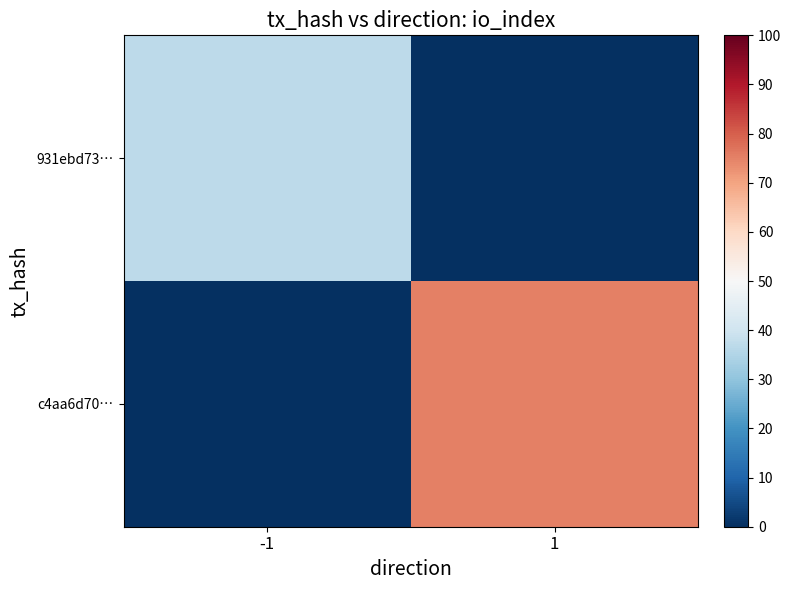

Reading left to right, what are all the values shown in this chart?

931ebd73…: -1=37	1=0
c4aa6d70…: -1=0	1=75